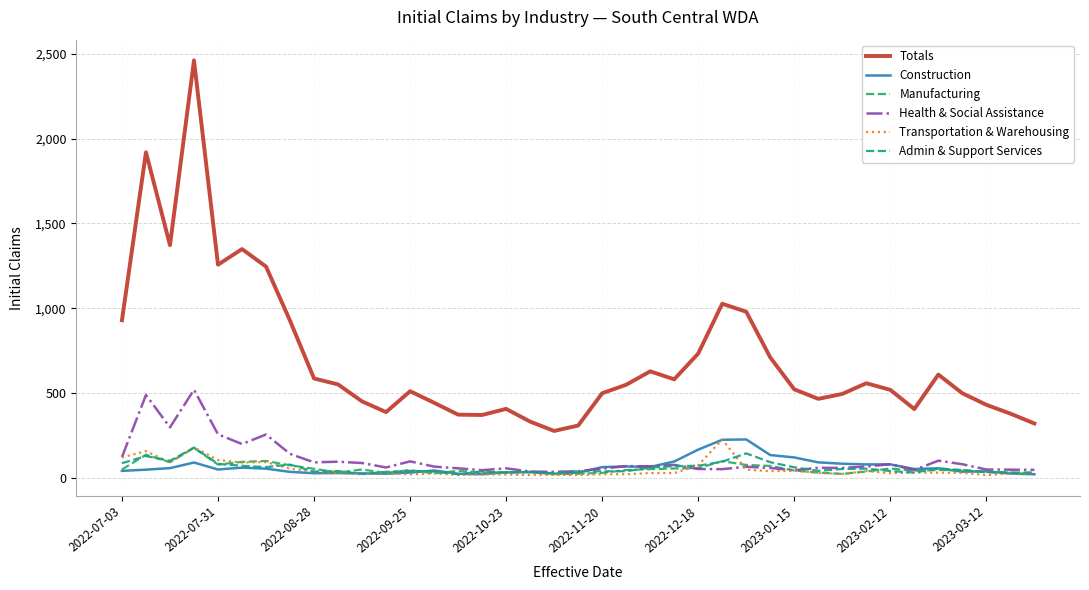

Which series has the widest spread of values?

Totals